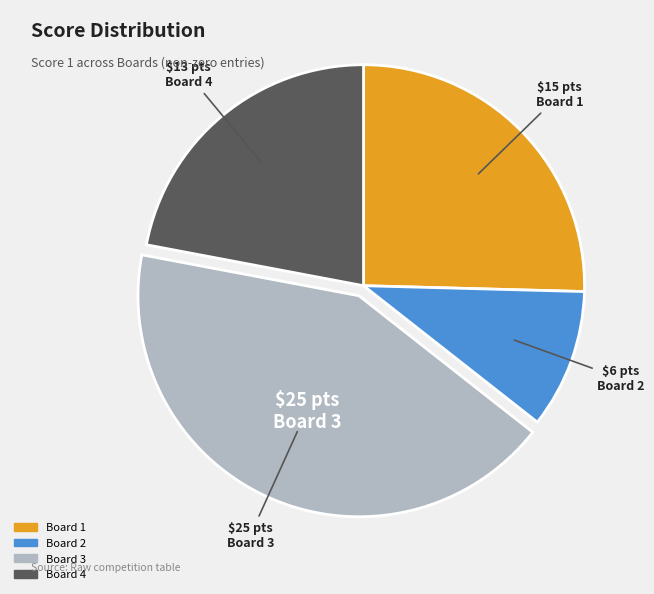

Is there a majority slice in this chart?

No